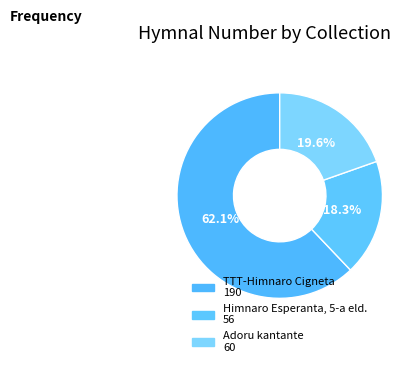

Does any single category account for the majority?

Yes